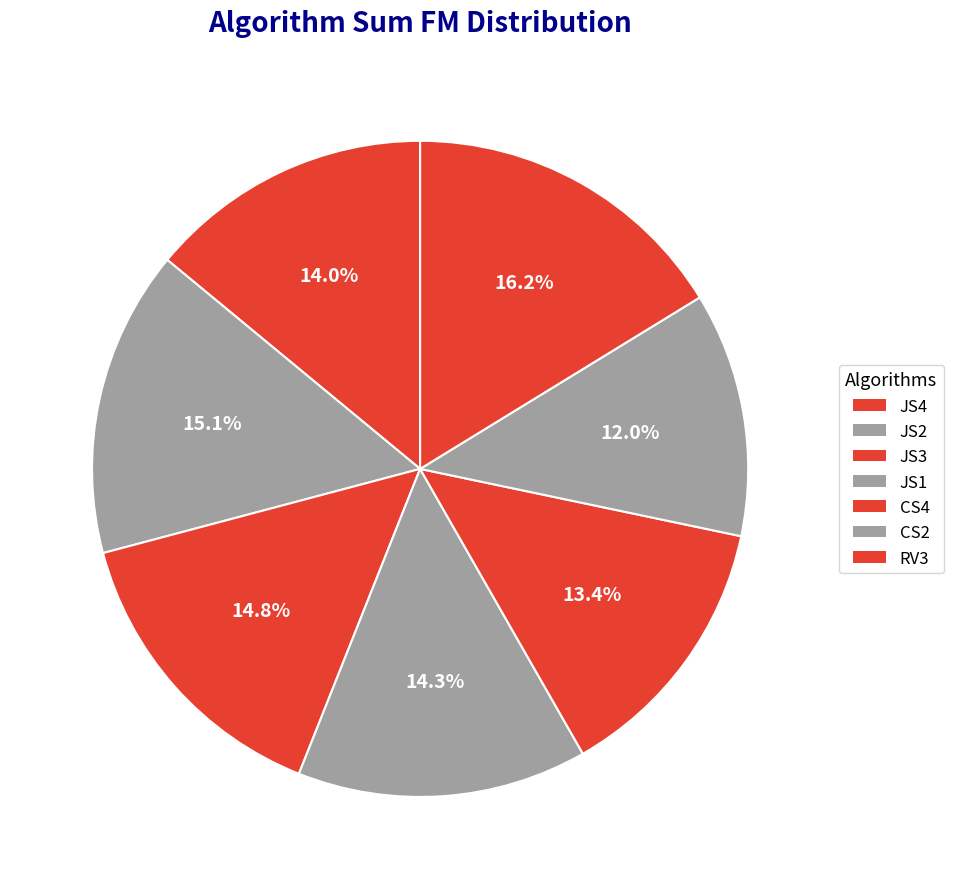

What percentage is the RV3 slice, to the nearest percent?

16%